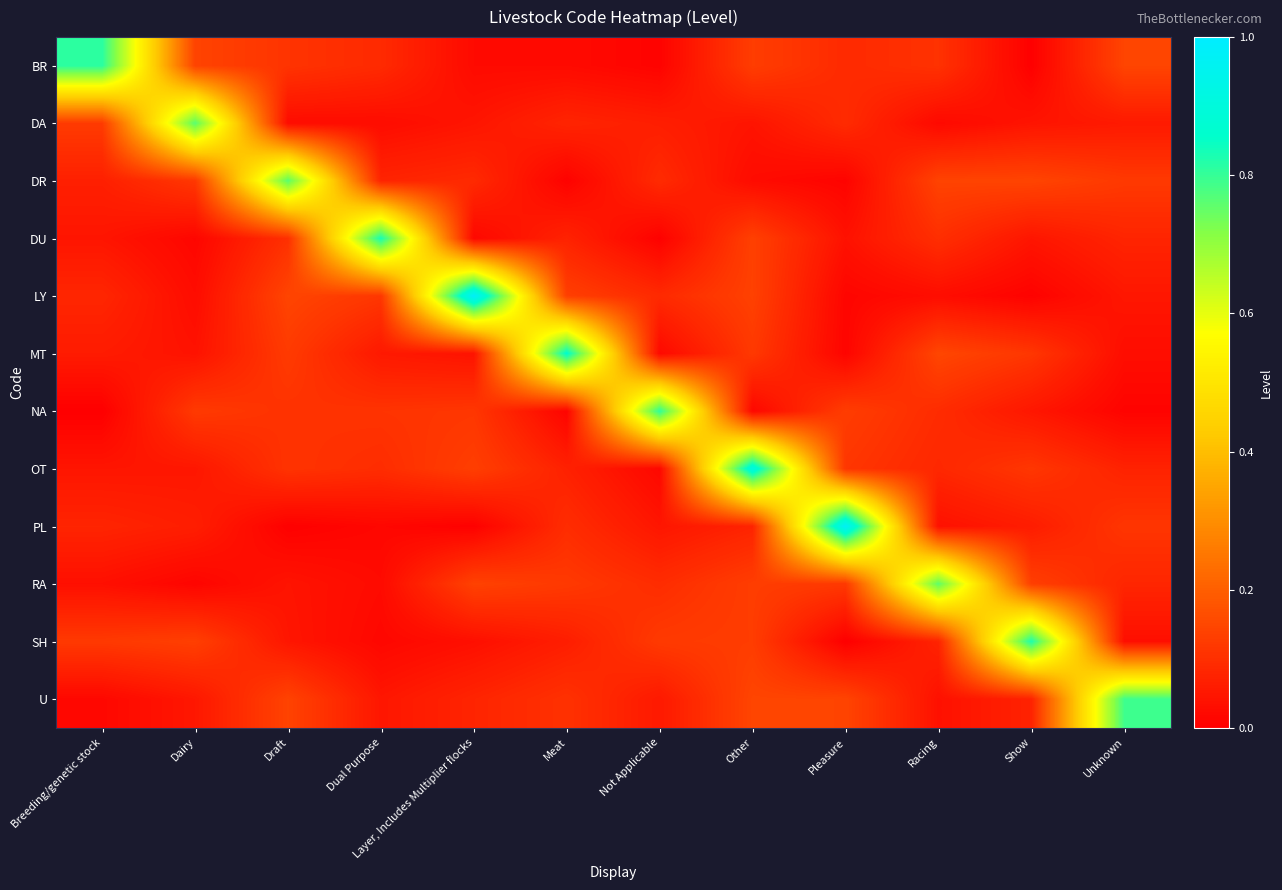

At which category is the sum across all series the highest?

Other